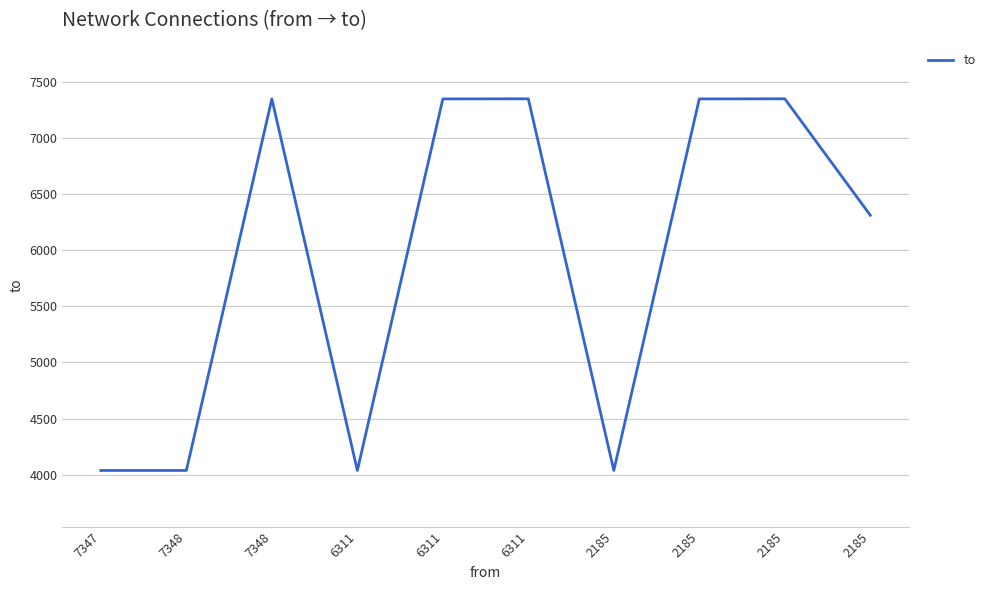

What is the difference between the maximum and second lowest values?

3310